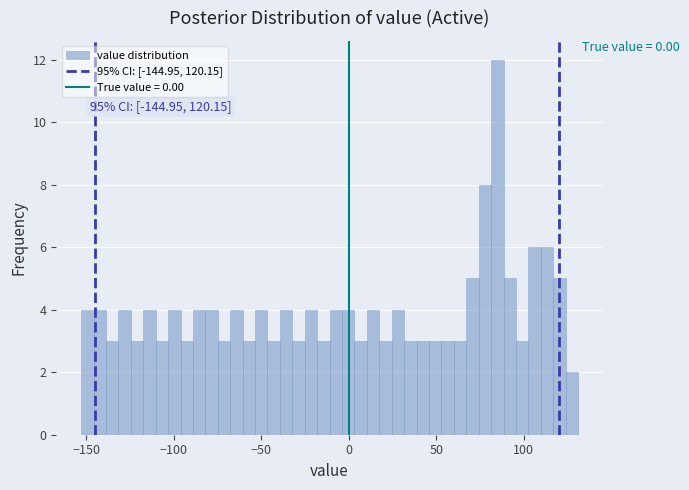

Read against the x-axis, roughly where is the centre of the tallest bar?

85